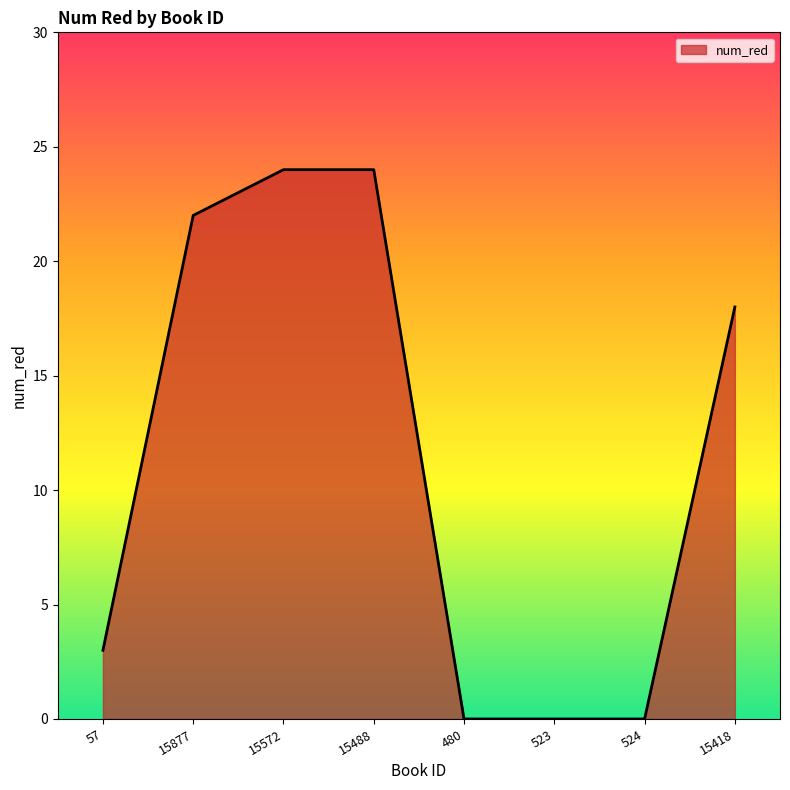

What is the change in value from 15488 to 15418?

-6